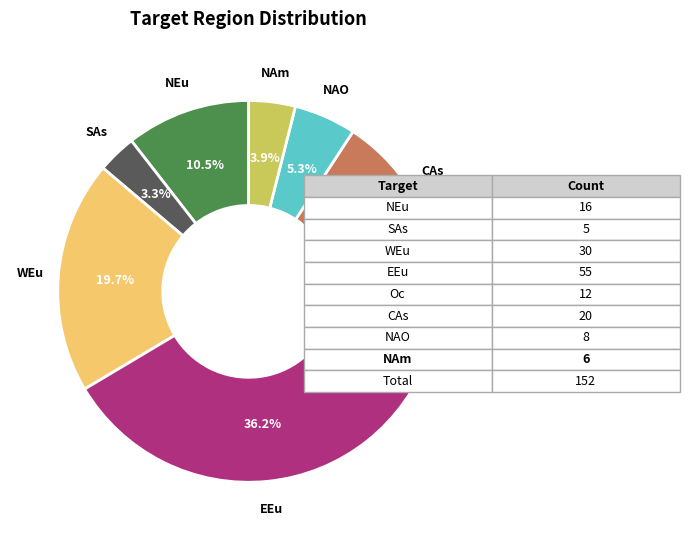

What is the largest slice in the pie chart?

EEu